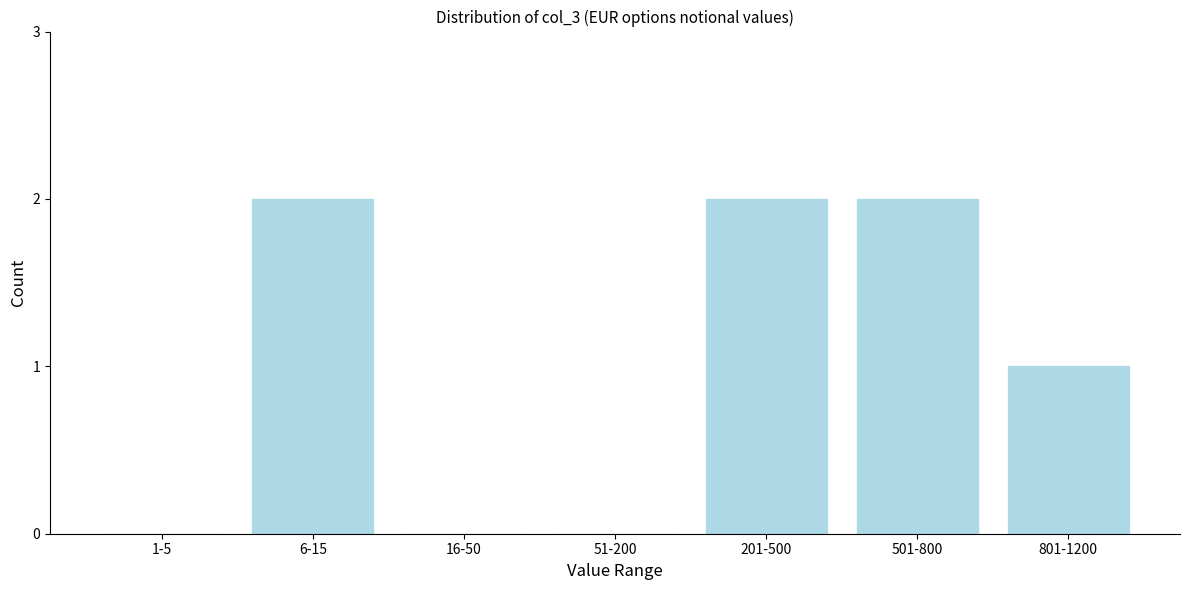

Reading left to right, what are all the values shown in this chart?

1-5=0	6-15=2	16-50=0	51-200=0	201-500=2	501-800=2	801-1200=1